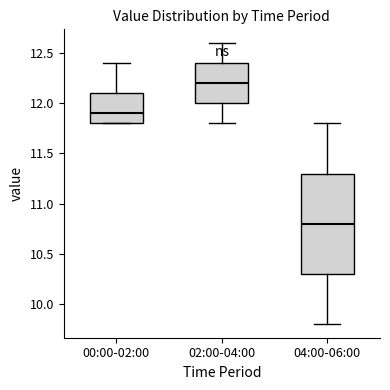

Where is the lower edge of the box for 04:00-06:00 on the y-axis? The values are not printed on the chart, so give them approximately, as read against the axis.

10.3